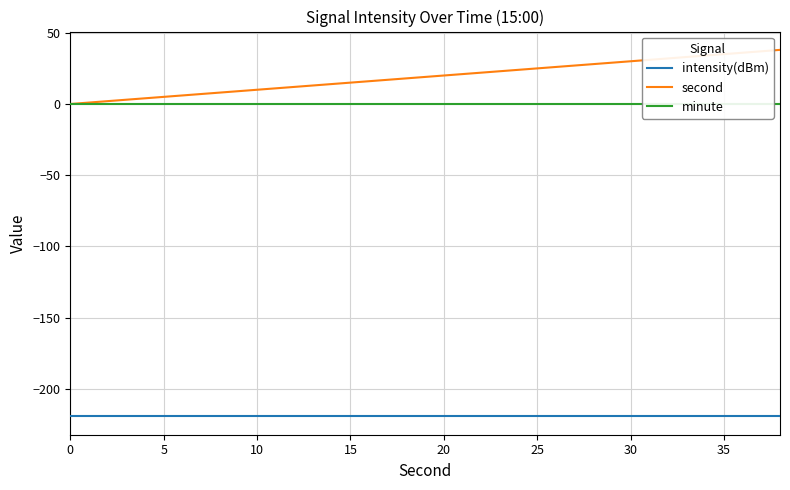

How many lines are shown in the chart?

3